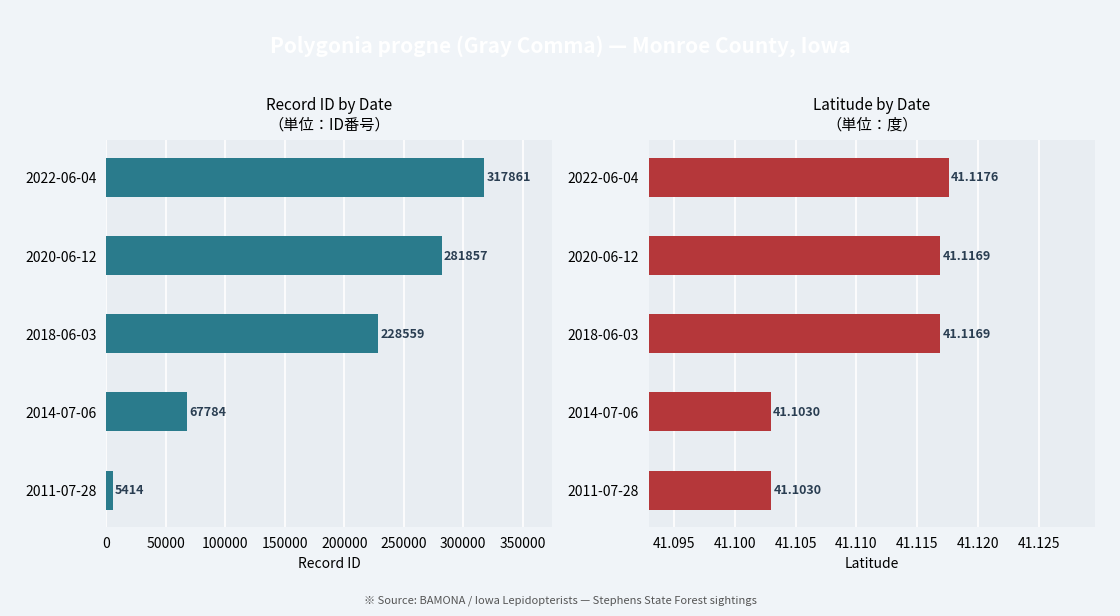

Which has a higher value, 2014-07-06 or 2011-07-28?

2014-07-06